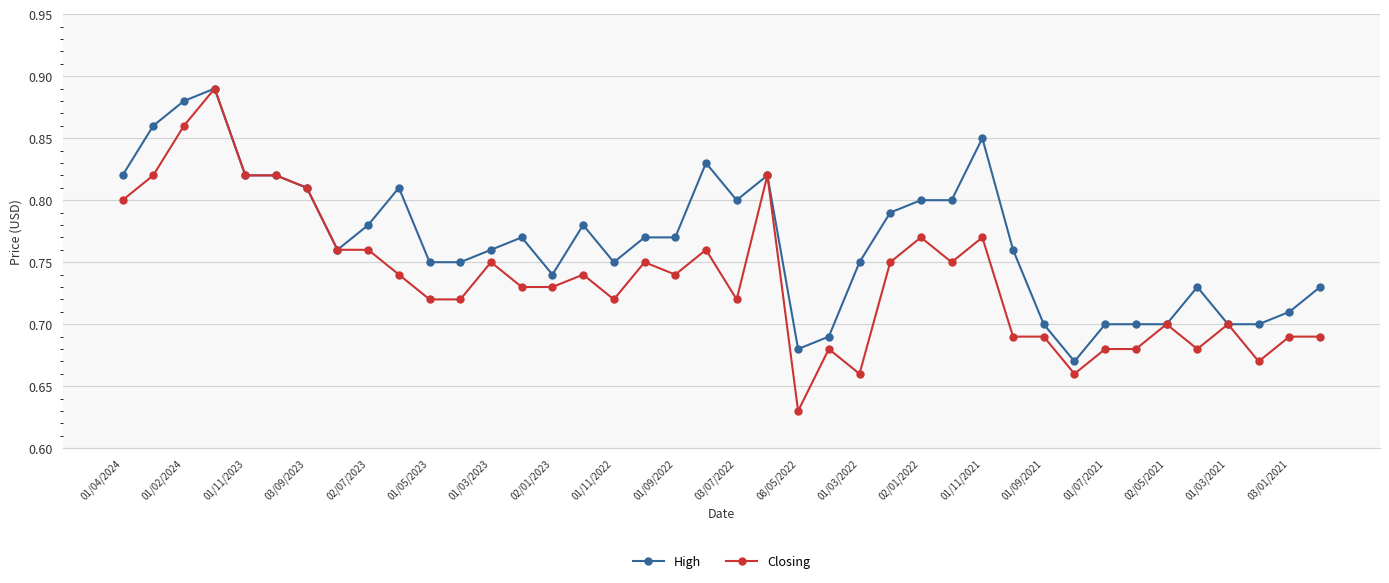

Does the chart have visible grid lines?

Yes